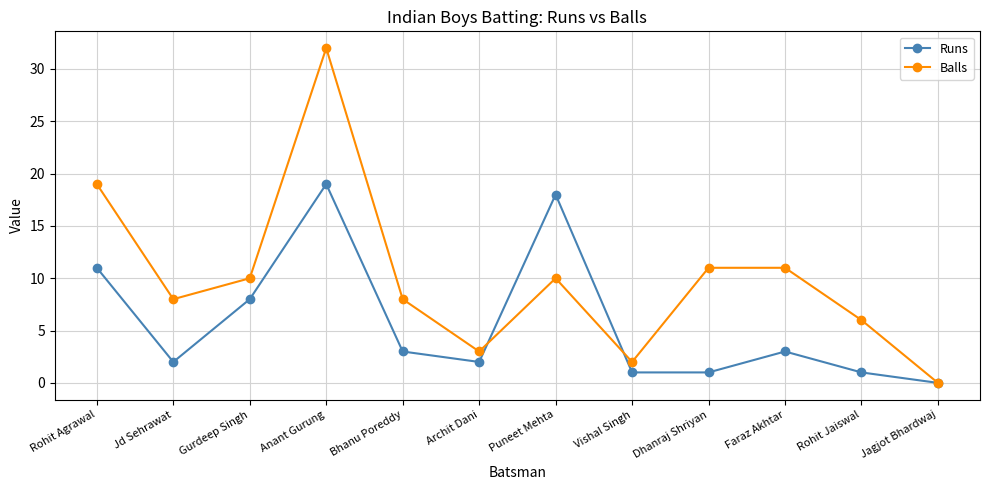

Where do Runs and Balls first cross each other?

Archit Dani and Puneet Mehta